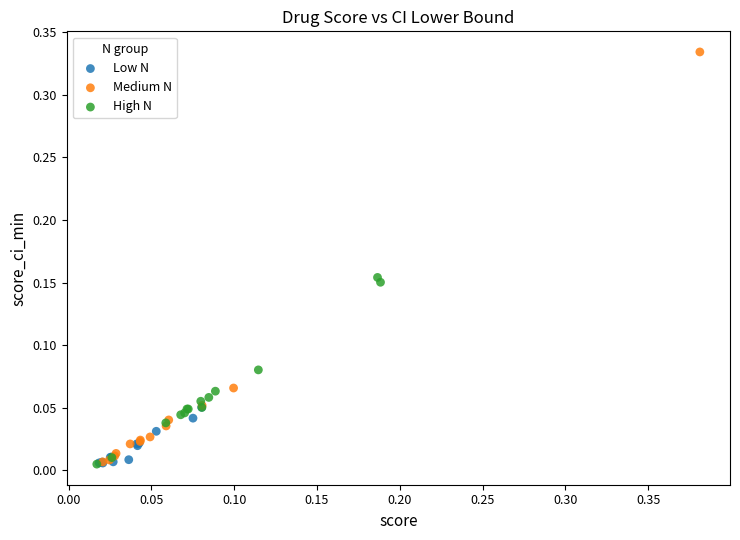

Which series contains the highest Y value?

Medium N